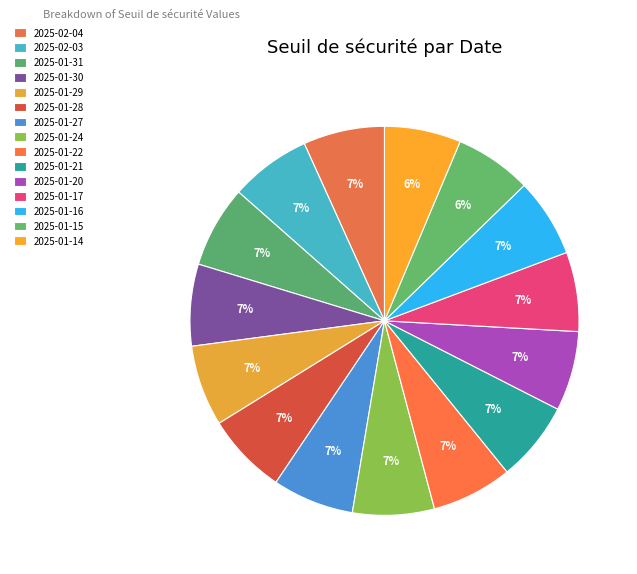

To the nearest percent, what percentage of the pie is 2025-01-27?

7%